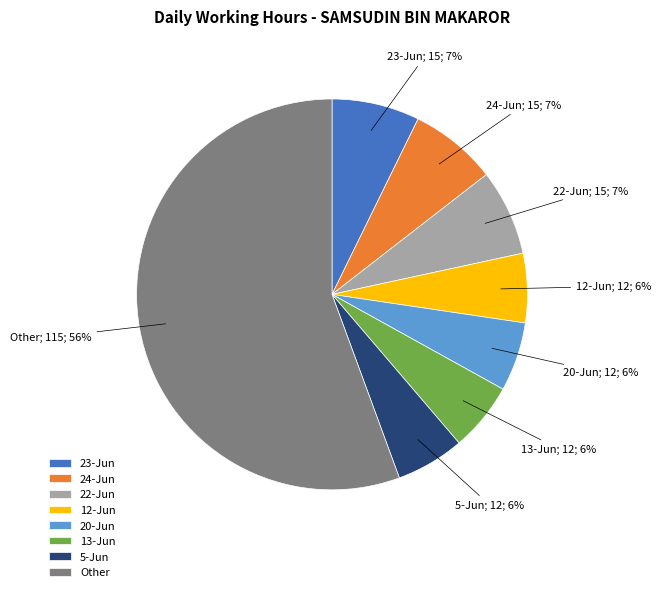

The 23-Jun slice represents 7% of the pie. True or false?

True